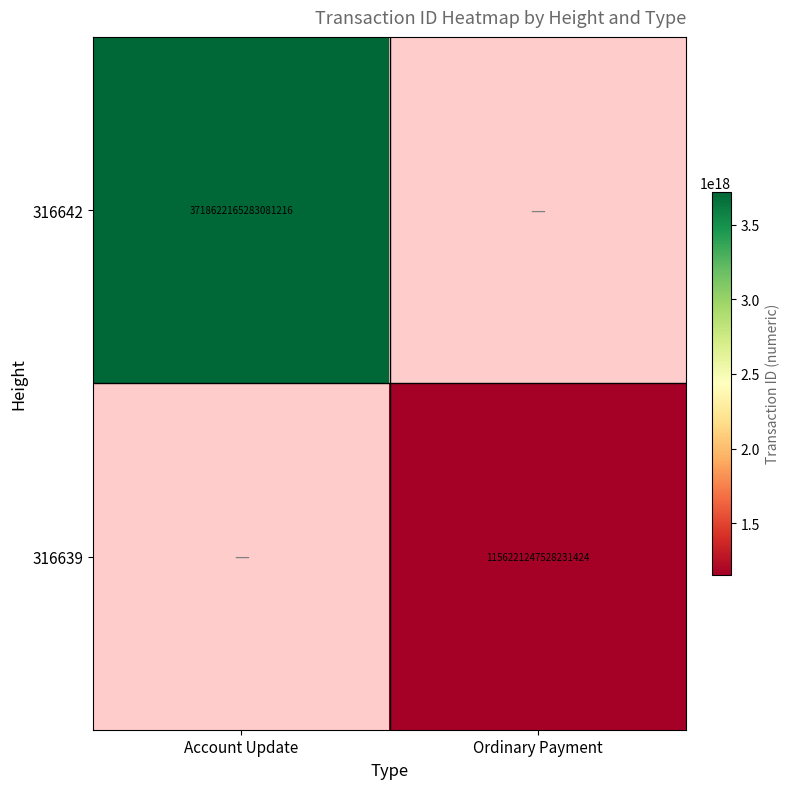

The 316642 series shows 1230191678794155776 at Account Update. True or false?

False